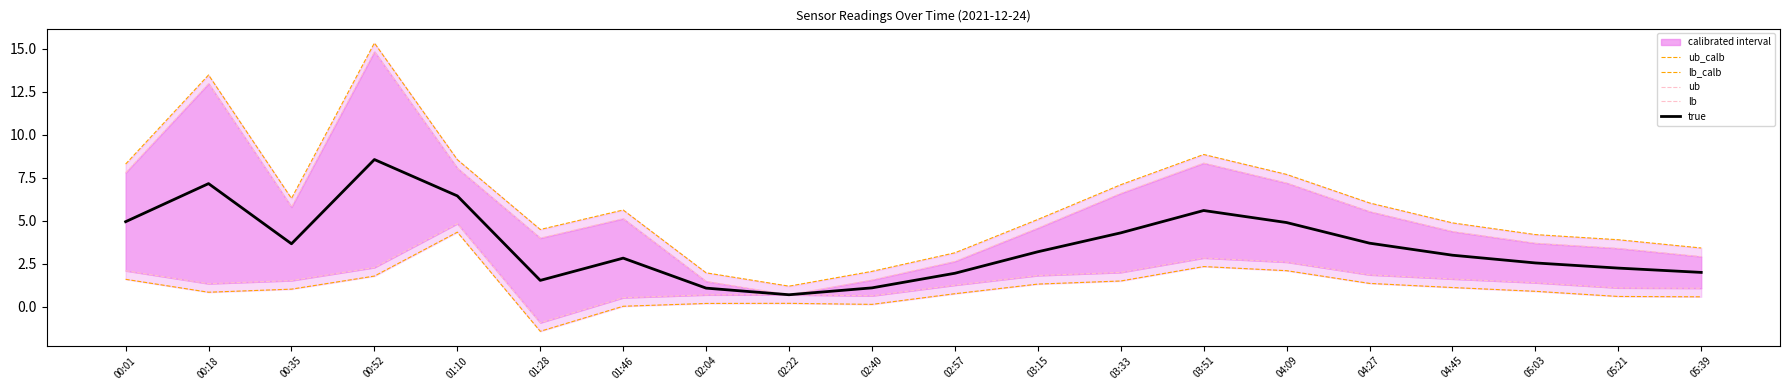

Reading left to right, transcribe all the data shown in this chart.

ub_calb: 8.3	13.5	6.3	15.3	8.6	4.5	5.6	2.0	1.2	2.1	3.1	5.1	7.1	8.9	7.7	6.0	4.9	4.2	3.9	3.4
lb_calb: 1.6	0.8	1.0	1.8	4.3	-1.4	0.0	0.2	0.2	0.1	0.8	1.3	1.5	2.3	2.1	1.4	1.1	0.9	0.6	0.6
ub: 7.8	13.0	5.8	14.8	8.1	4.0	5.1	1.5	0.7	1.6	2.6	4.6	6.6	8.4	7.2	5.5	4.4	3.7	3.4	2.9
lb: 2.1	1.3	1.5	2.3	4.8	-0.9	0.5	0.7	0.7	0.6	1.3	1.8	2.0	2.8	2.6	1.9	1.6	1.4	1.1	1.1
true: 5.0	7.2	3.7	8.6	6.4	1.5	2.8	1.1	0.7	1.1	2.0	3.2	4.3	5.6	4.9	3.7	3.0	2.5	2.2	2.0